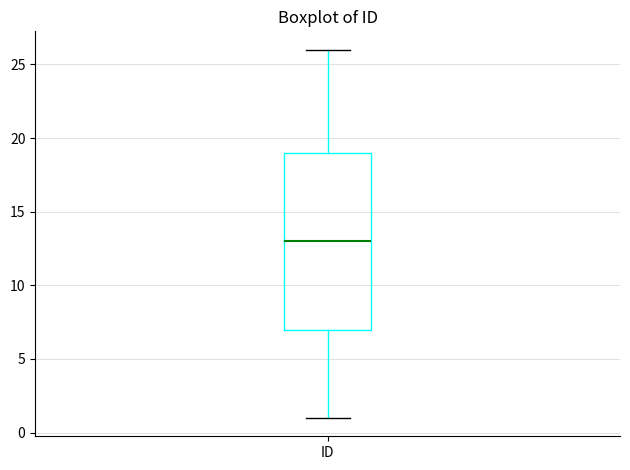

Where is the upper edge of the box for ID on the y-axis? The values are not printed on the chart, so give them approximately, as read against the axis.

19